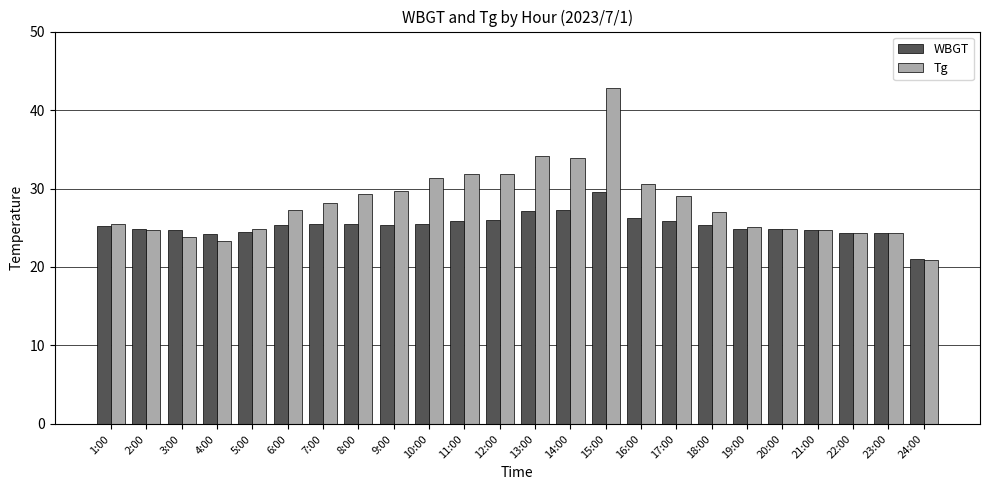

What is the difference between the highest and lowest values at 19:00?

0.3